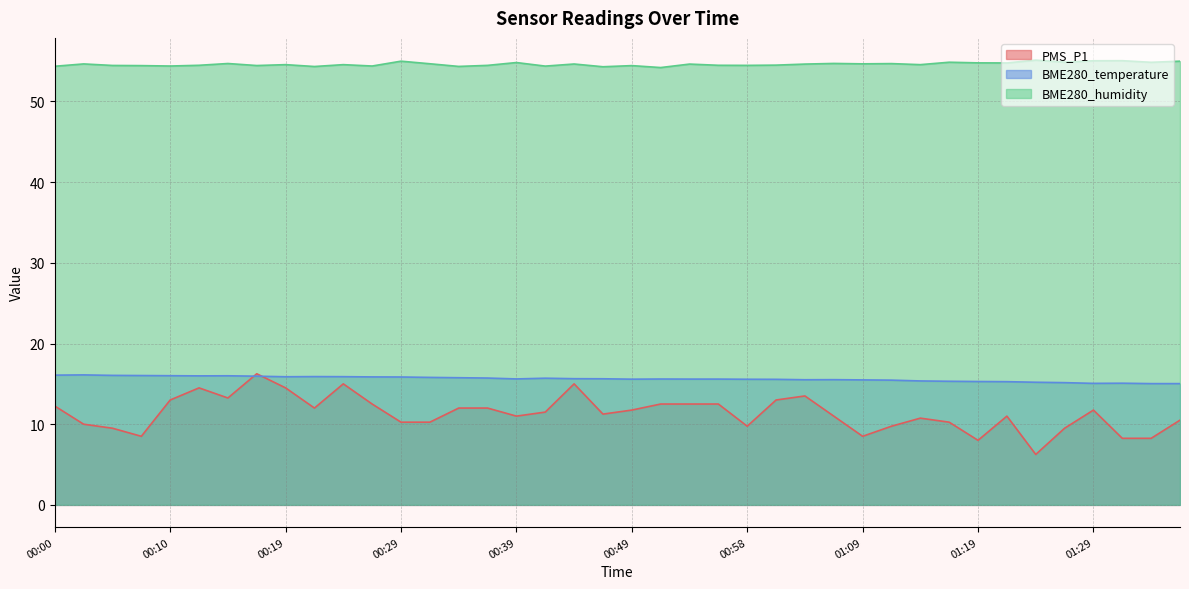

What is the difference between the second highest and second lowest values in the BME280_temperature series?

1.0